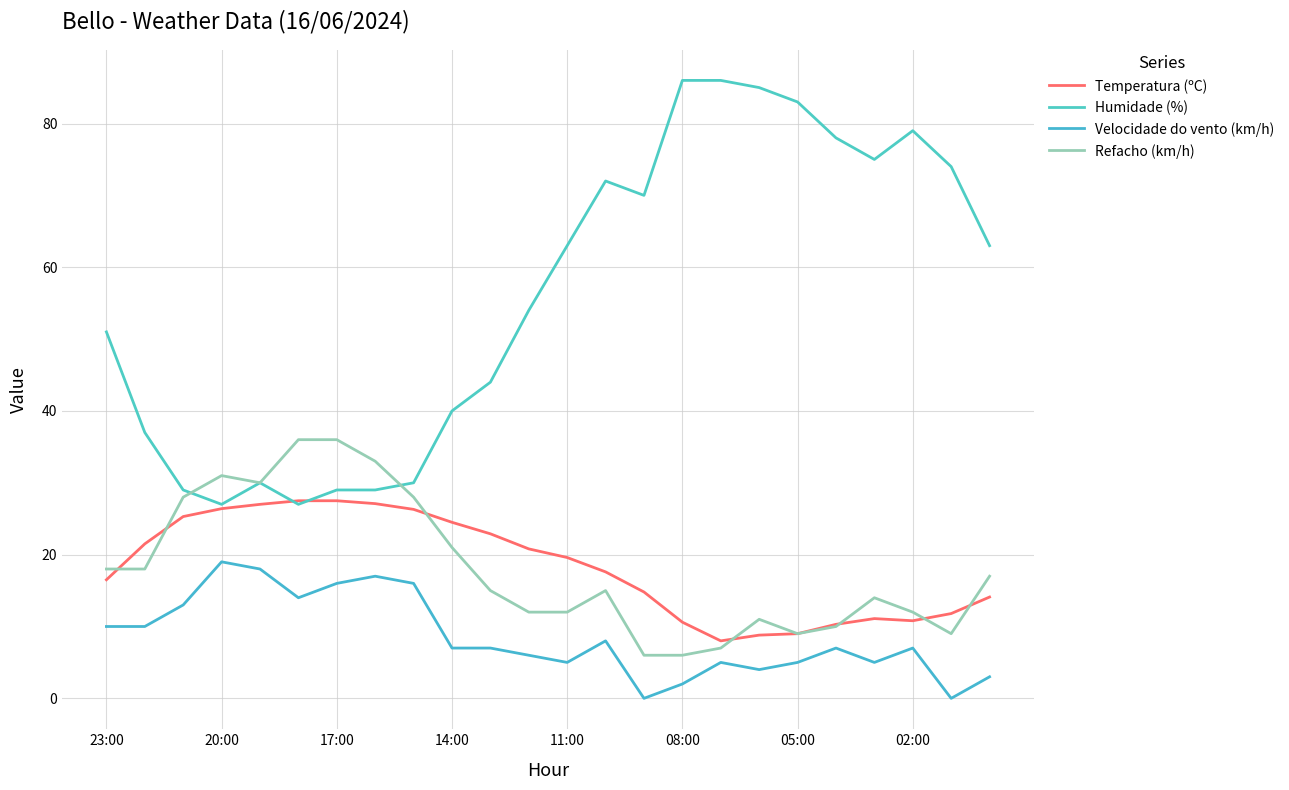

What is the difference between the second highest and second lowest values in the Velocidade do vento (km/h) series?

18.0